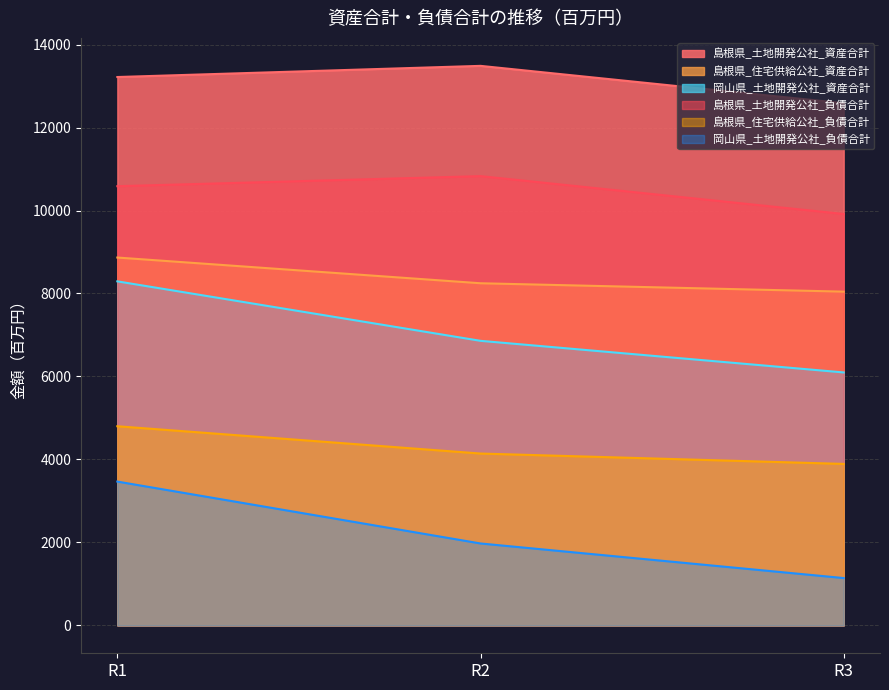

How many lines are shown in the chart?

6